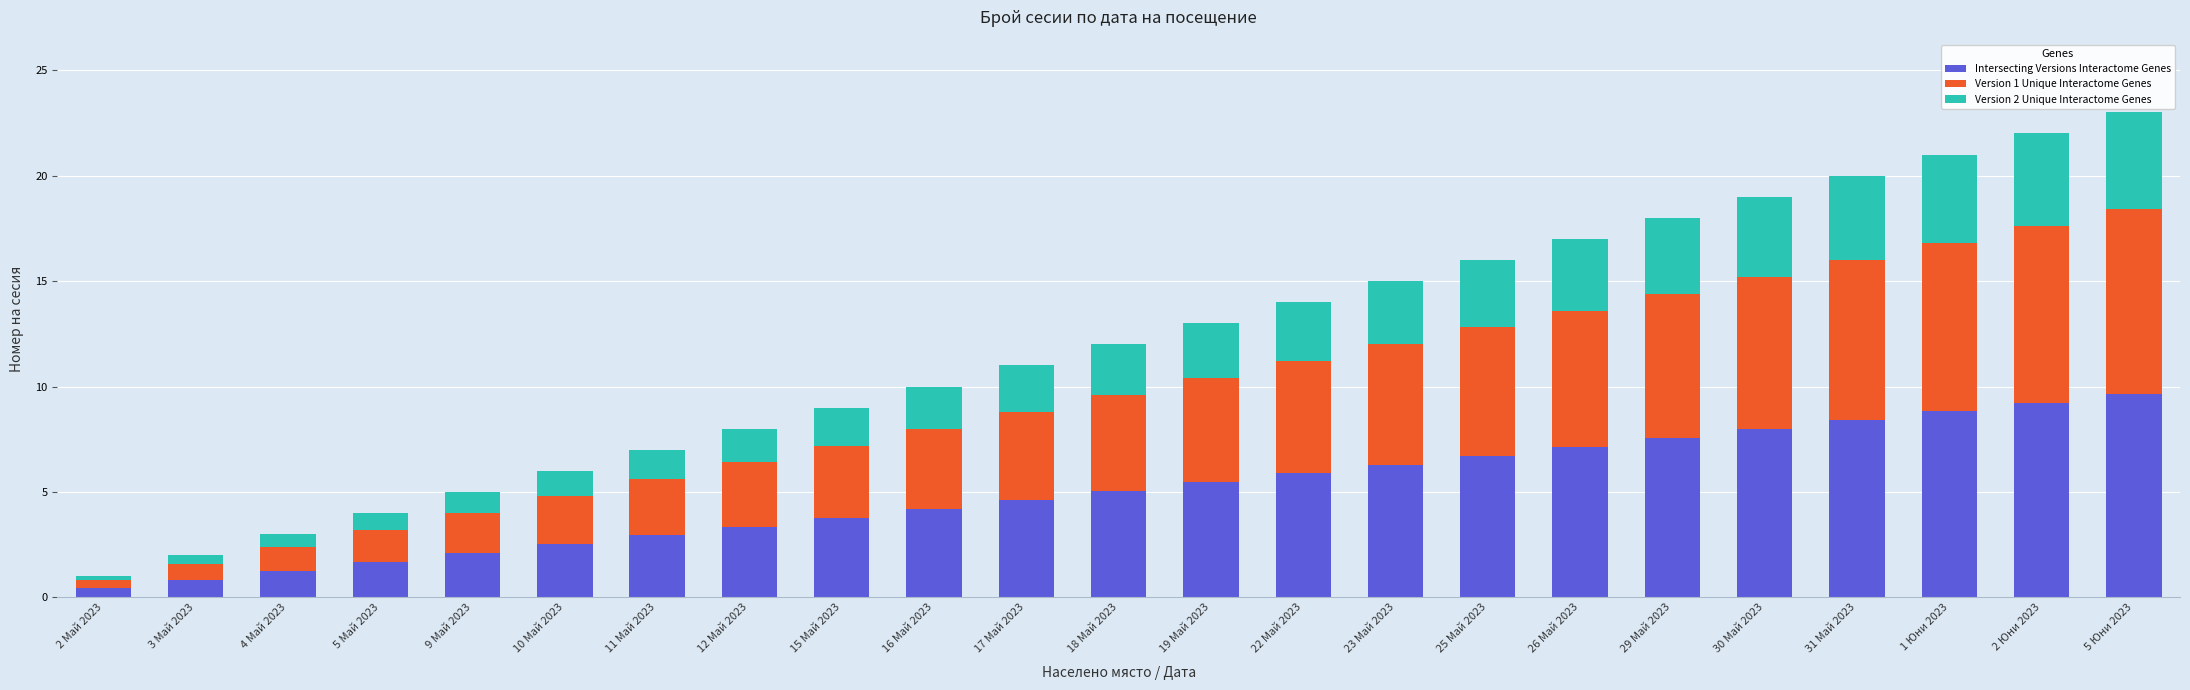

Are the bars grouped side by side (vs. stacked)?

No